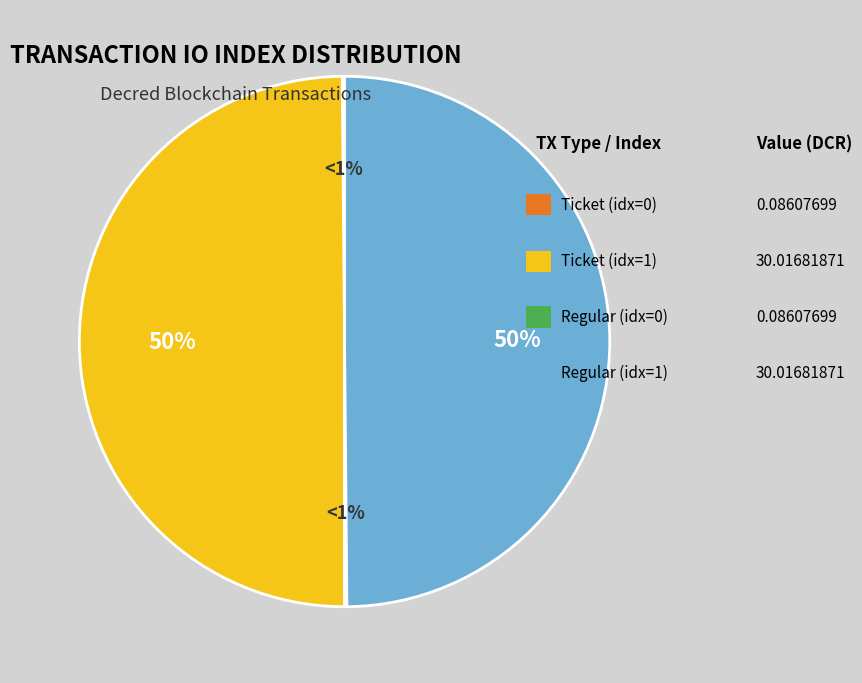

To the nearest percent, what is the combined percentage of Regular (io_index=1) and Ticket (io_index=0)?

50%